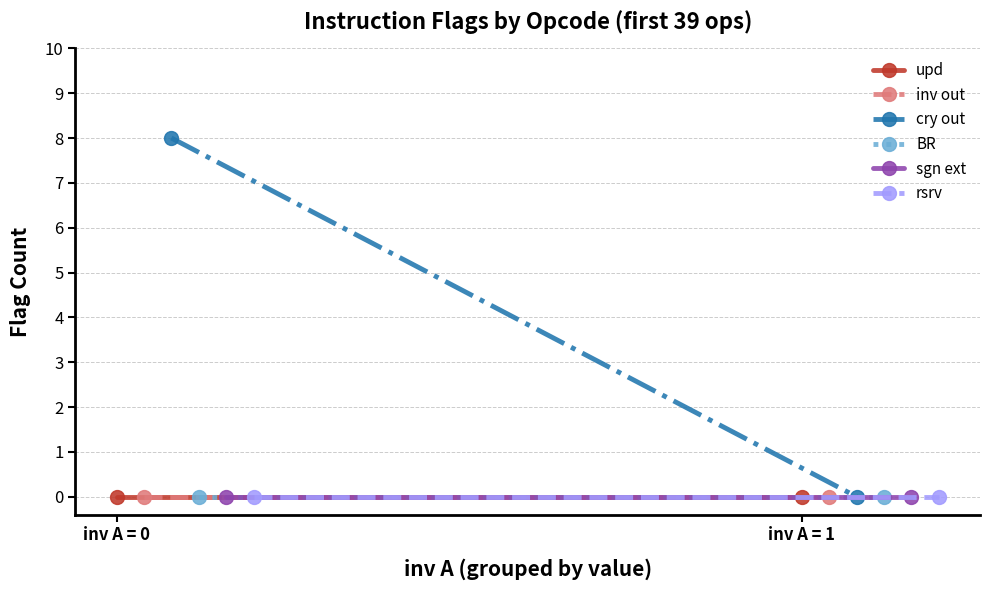

Where is sgn ext nearest to the value 0?

inv A = 0